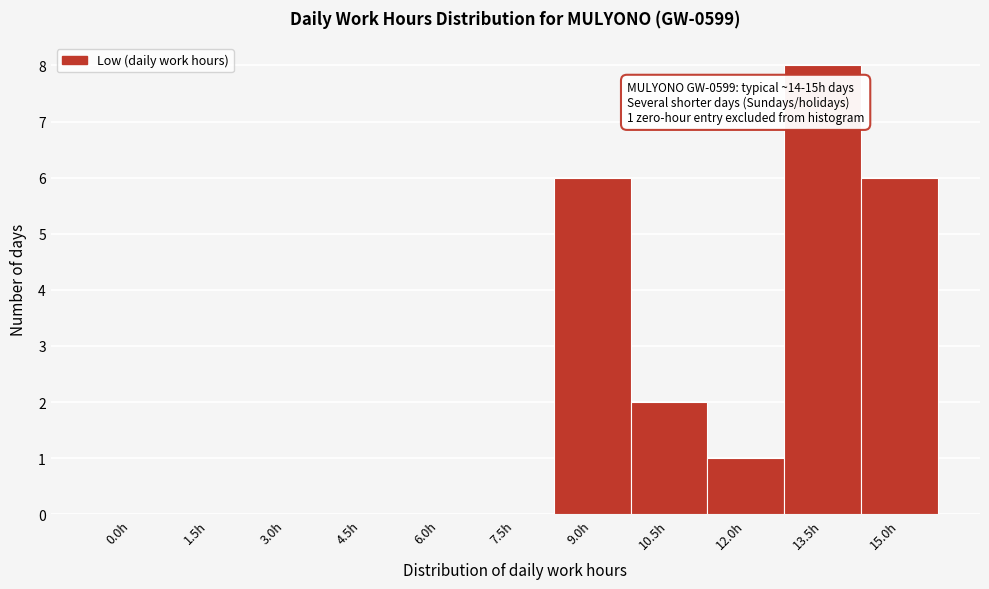

Reading right to left, what are all the values shown in this chart?

15.0h=6	13.5h=8	12.0h=1	10.5h=2	9.0h=6	7.5h=0	6.0h=0	4.5h=0	3.0h=0	1.5h=0	0.0h=0